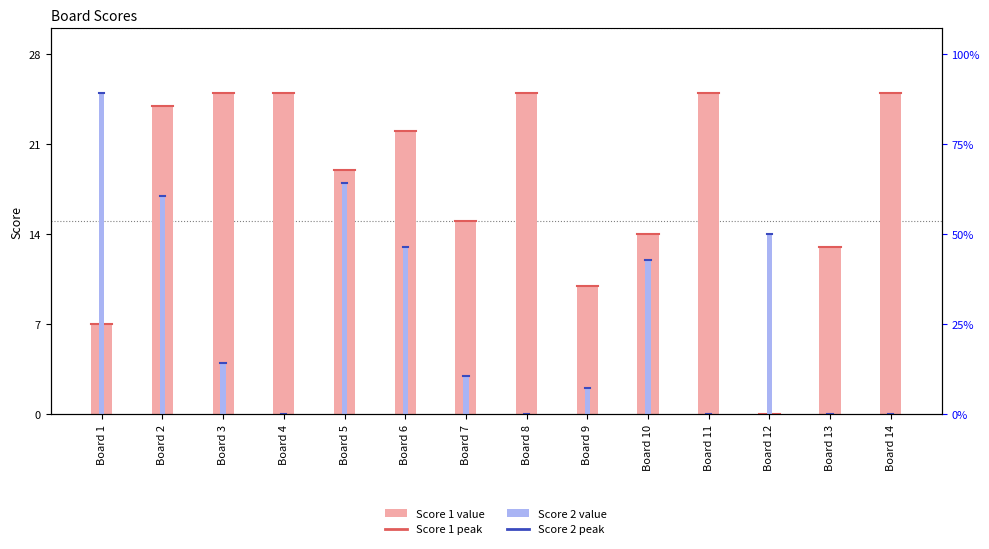

The Score 2 series shows -17 at Board 8. True or false?

False